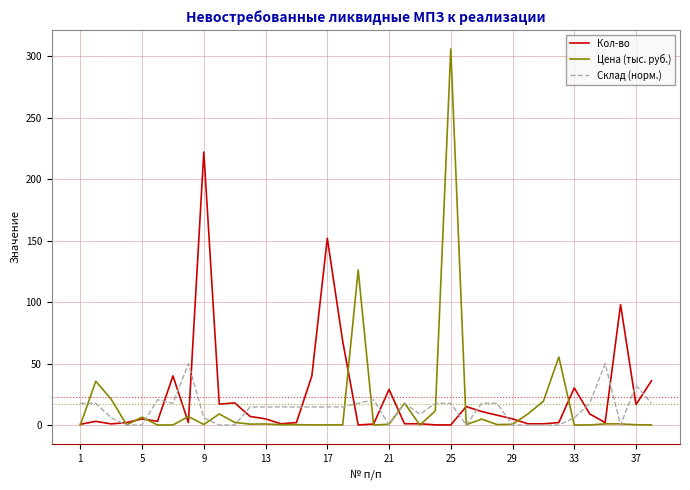

List the series in order of their peak value, lowest first.

Склад (норм.), Кол-во, Цена (тыс. руб.)